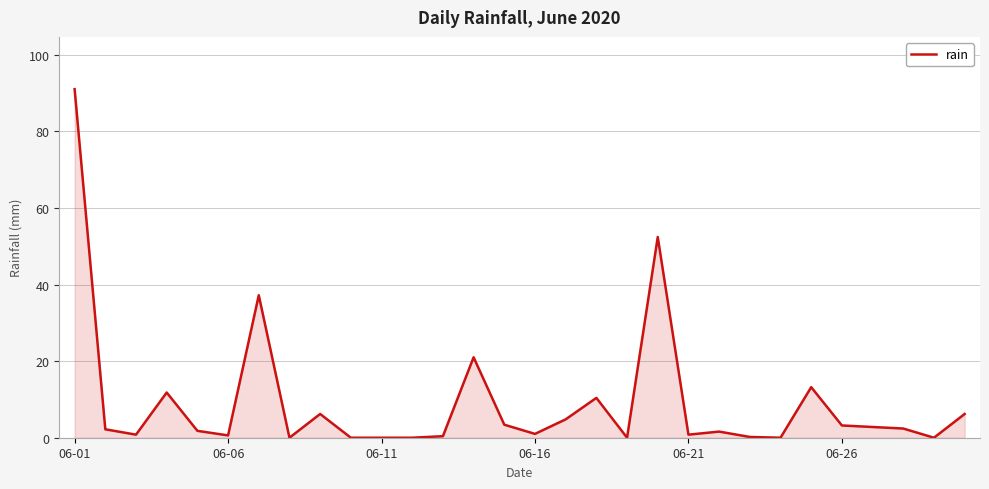

What is the difference between the maximum and minimum values?

91.0